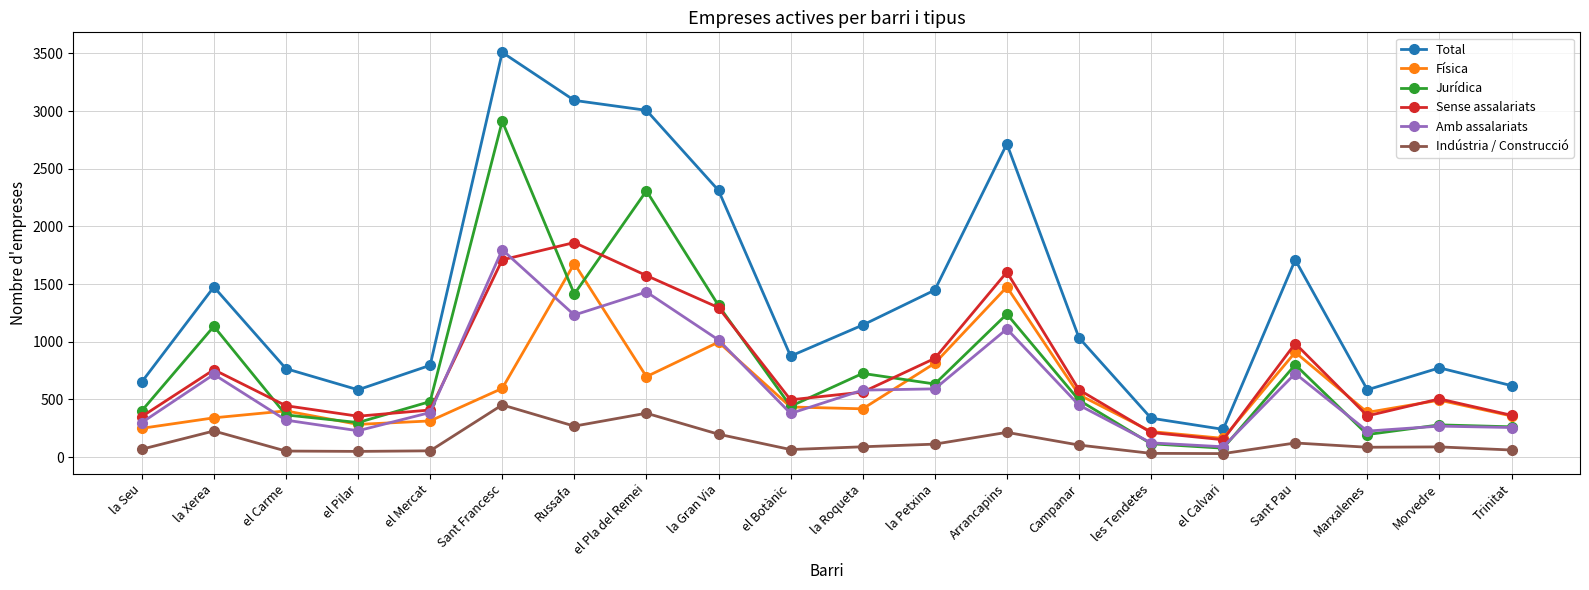

At which category does Total reach its first local valley?

el Pilar